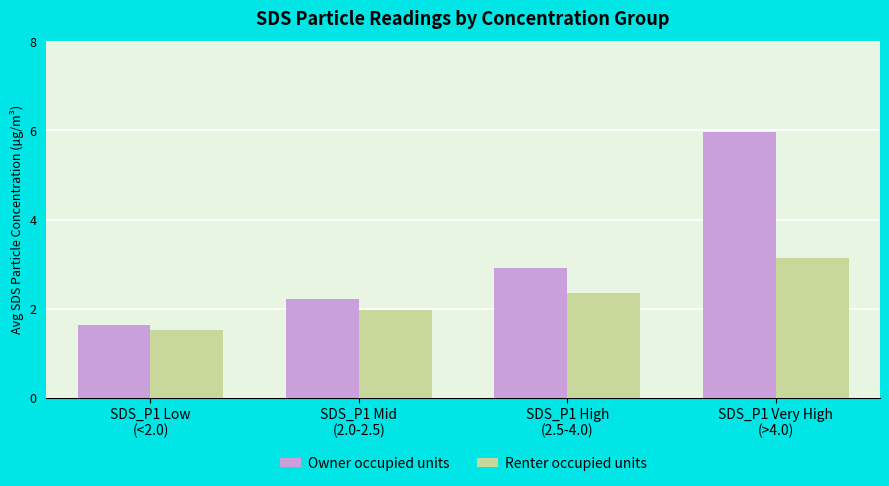

At which label does Owner occupied units reach its peak?

SDS_P1 Very High
(>4.0)